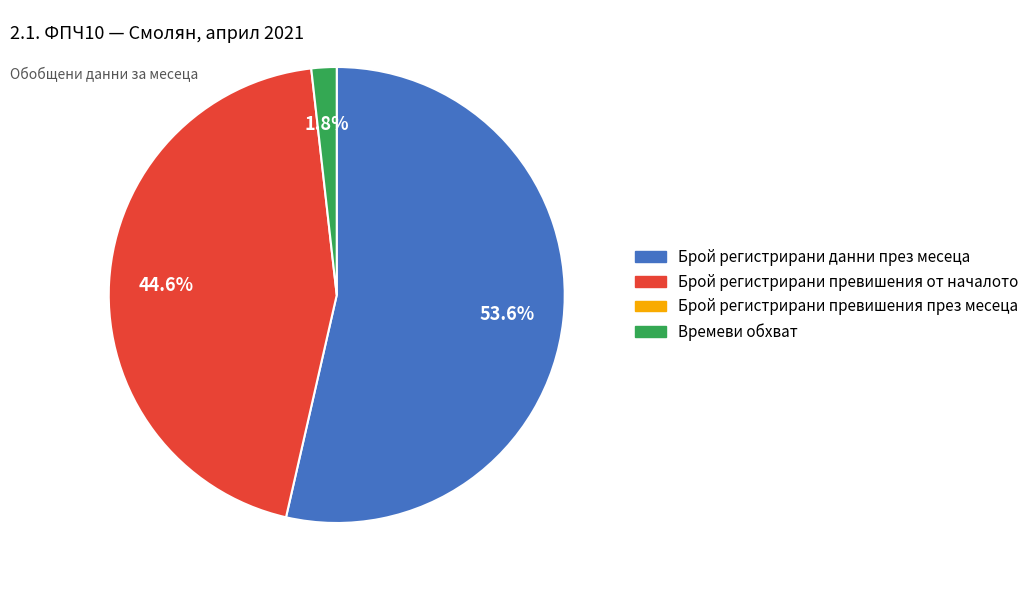

Is there a majority slice in this chart?

Yes